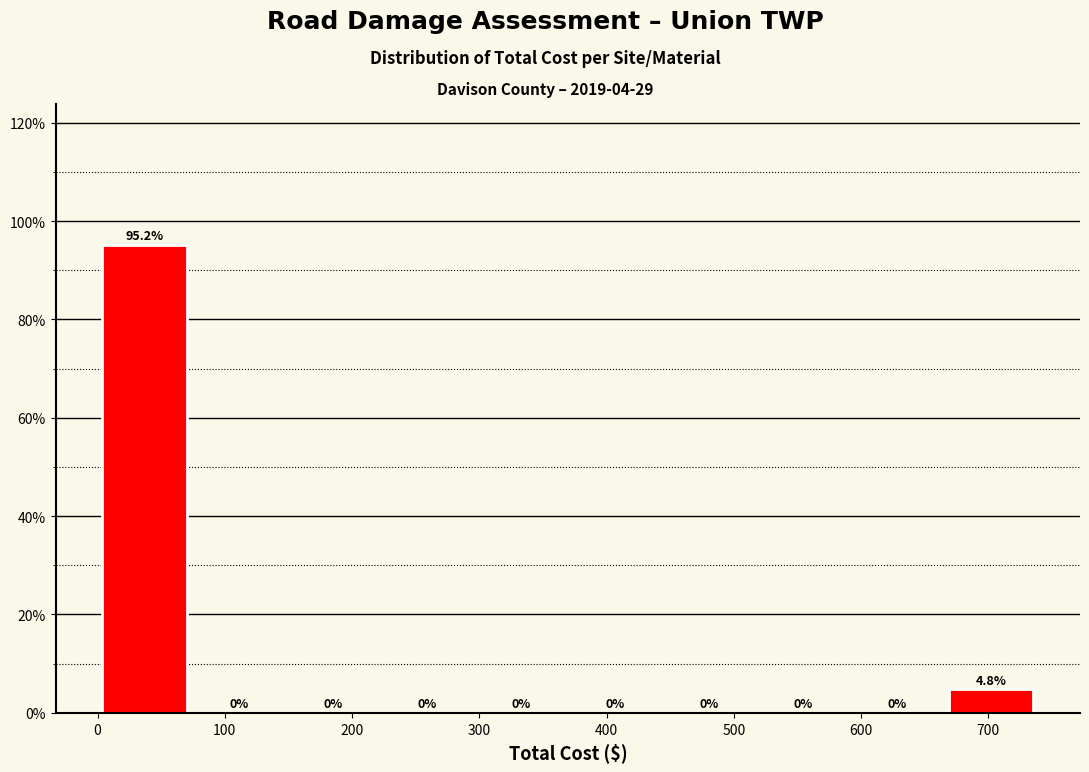

Reading left to right, list every bar in this chart as the range it spans on the x-axis followed by its height. The bar edges are not printed on the chart, so give them approximately, as read against the axis.

0 to 70: 95.2
70 to 150: 0.0
150 to 220: 0.0
220 to 300: 0.0
300 to 370: 0.0
370 to 440: 0.0
440 to 520: 0.0
520 to 590: 0.0
590 to 670: 0.0
670 to 740: 4.8